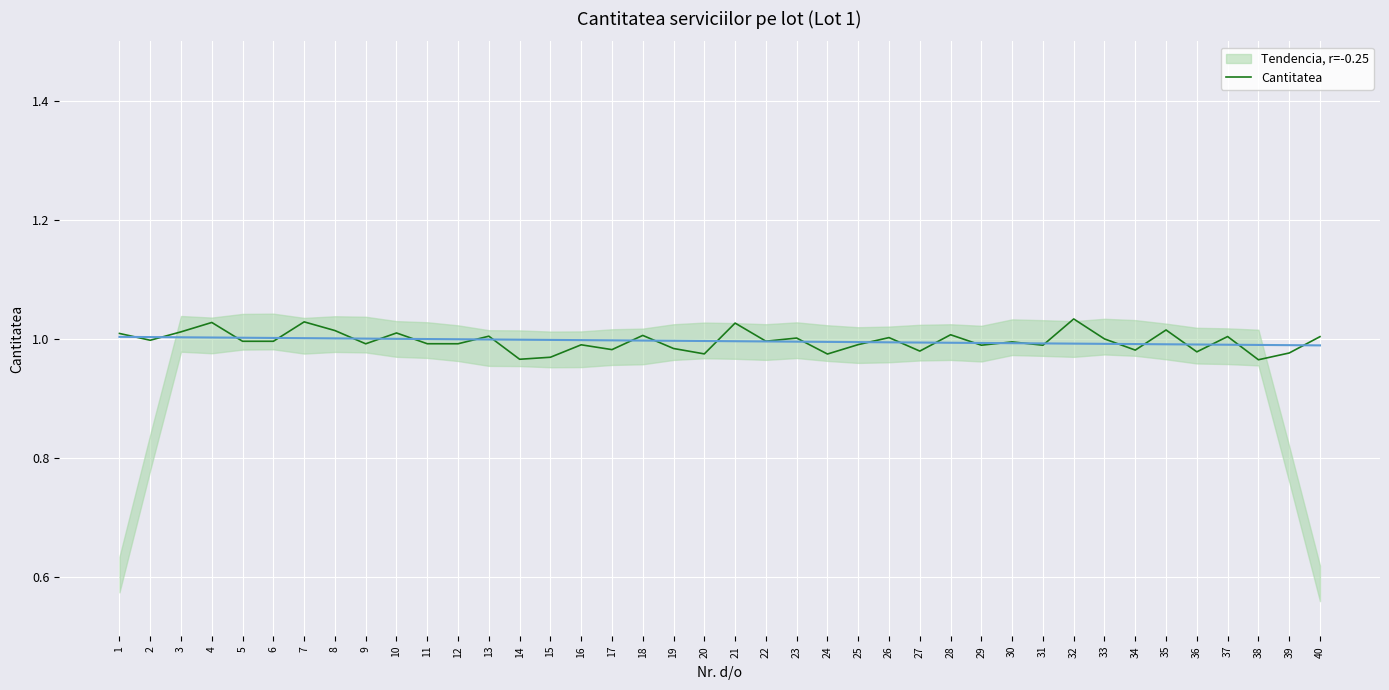

What is the sum of the values at 34 and 38?

1.9